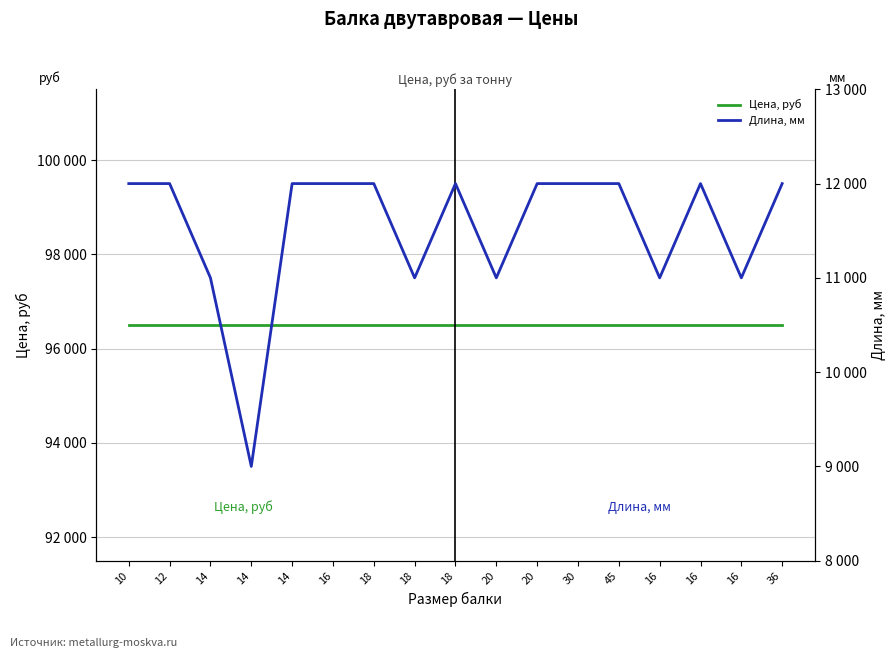

Where is Цена, руб nearest to the value 96500?

10